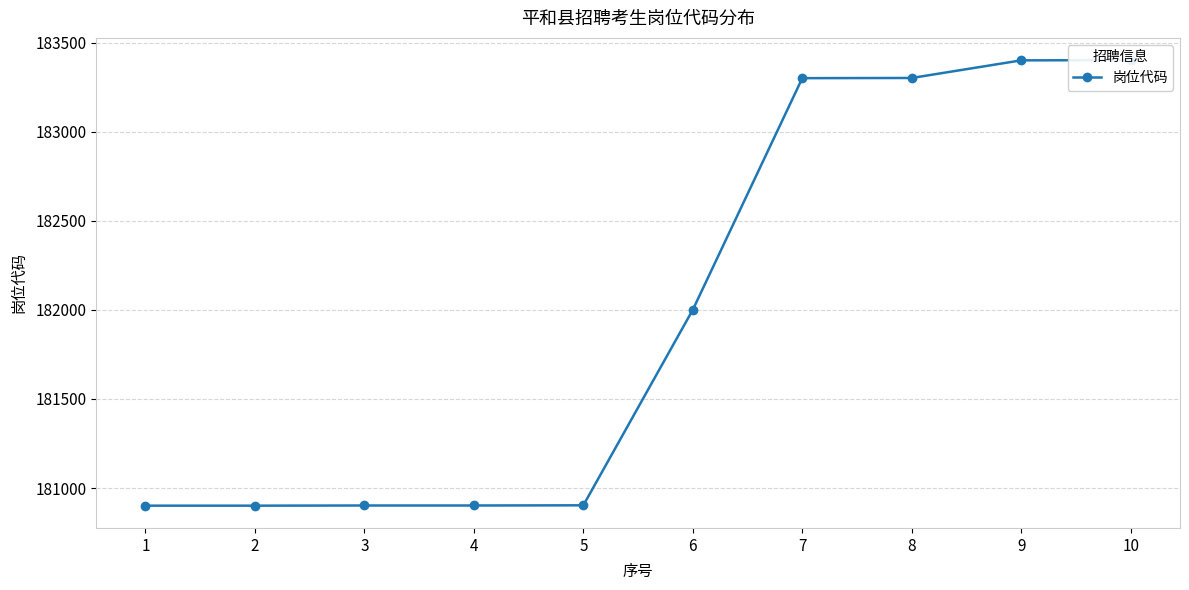

What is the value of the 2nd point from the left?

180901